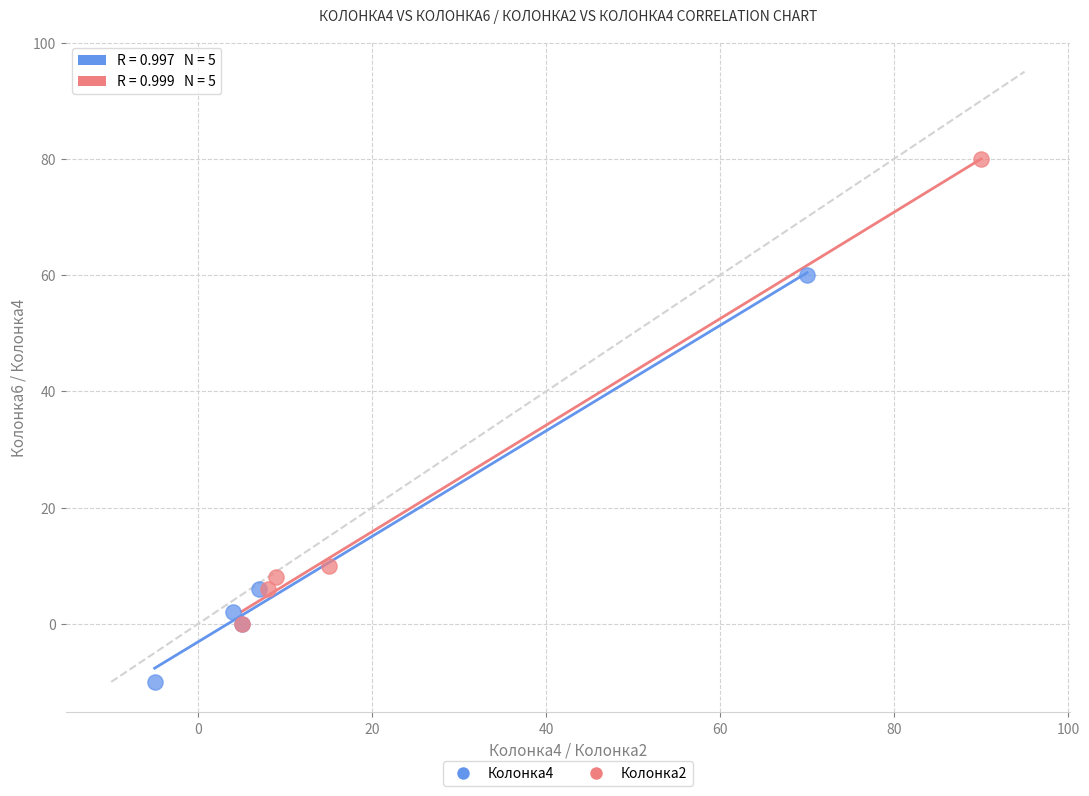

Which series has the largest Y range (max minus min)?

Колонка2